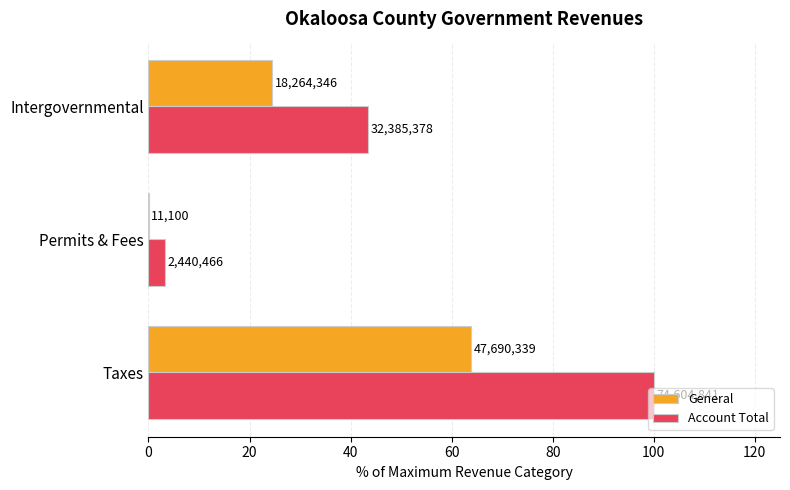

What are all the series names shown in the legend?

General, Account Total